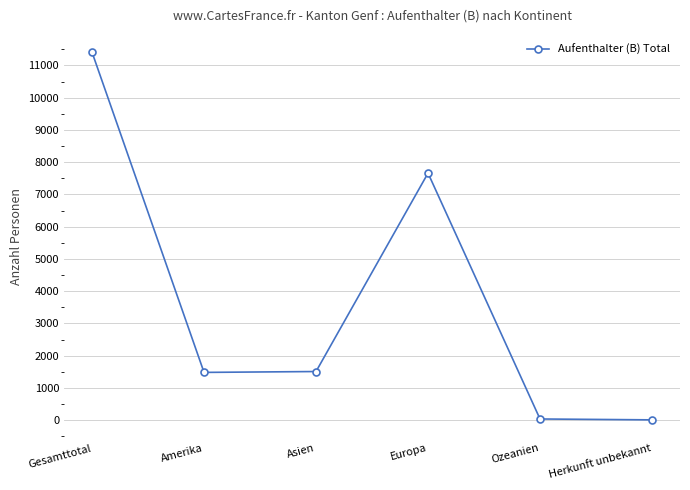

What is the difference between the values at Herkunft unbekannt and Asien?

1499